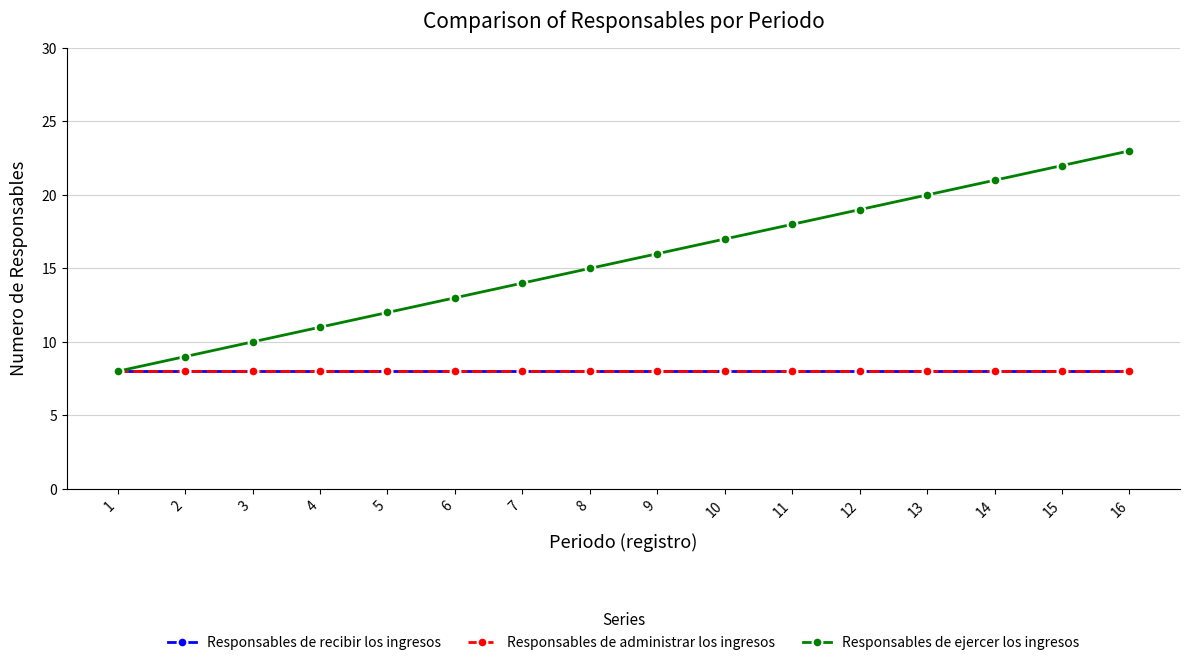

True or false: Responsables de recibir los ingresos has more than 0 points higher than both neighbors.

False